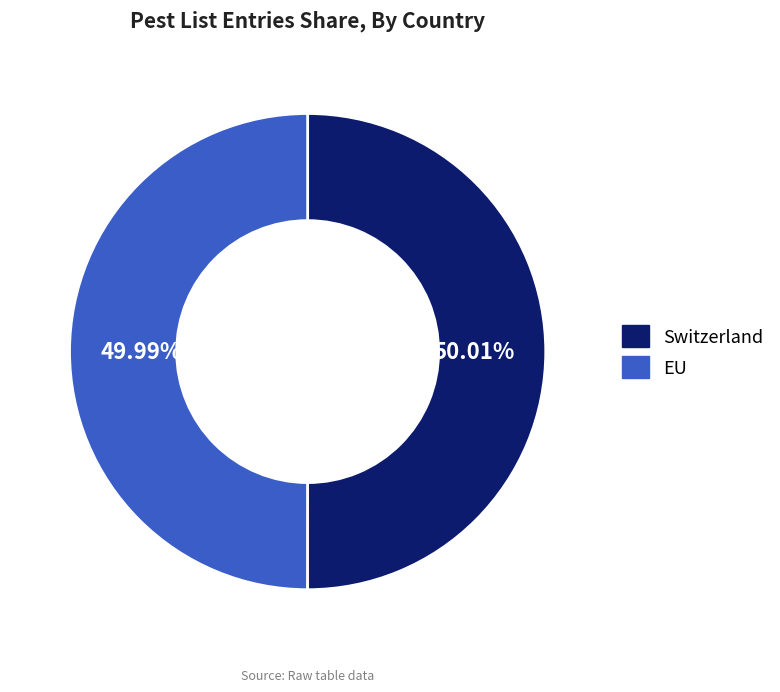

True or false: EU accounts for 50% of the total.

True